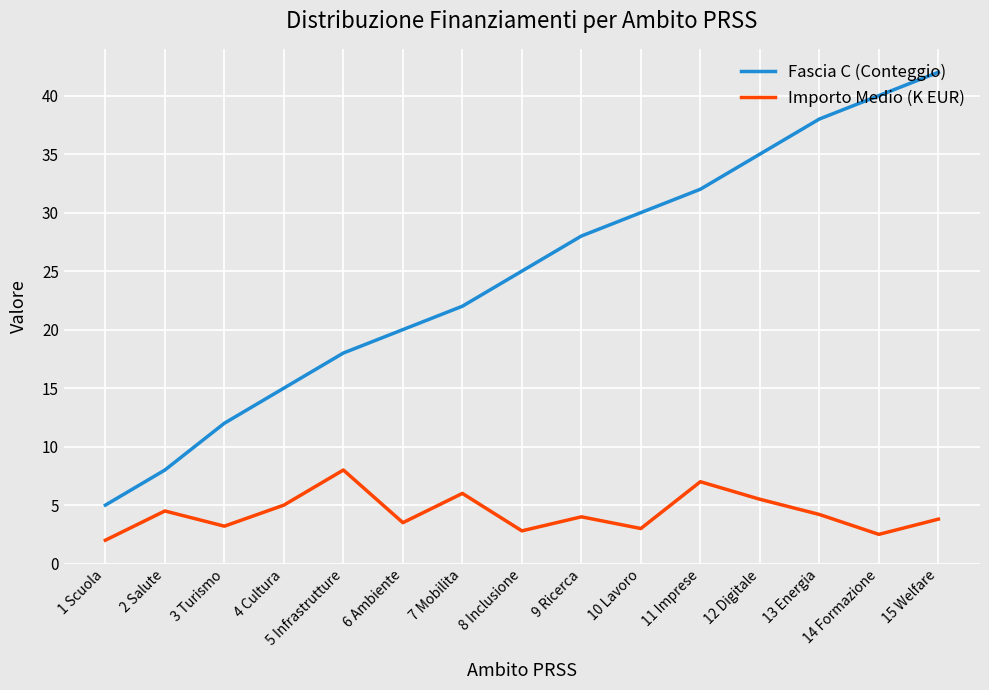

Reading right to left, extract all data points from this chart.

Fascia C (Conteggio): 42.0	40.0	38.0	35.0	32.0	30.0	28.0	25.0	22.0	20.0	18.0	15.0	12.0	8.0	5.0
Importo Medio (K EUR): 3.8	2.5	4.2	5.5	7.0	3.0	4.0	2.8	6.0	3.5	8.0	5.0	3.2	4.5	2.0